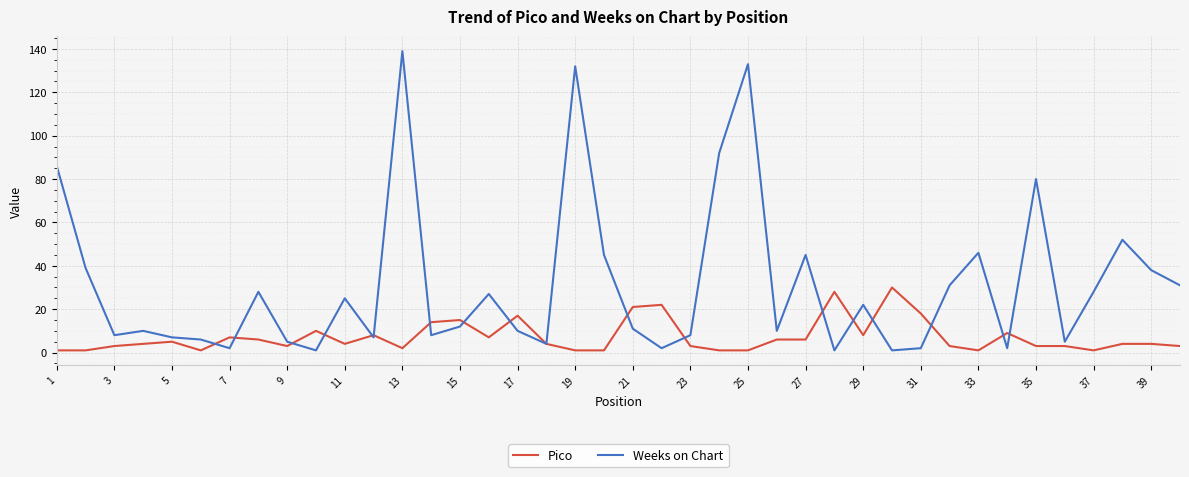

Which series has the largest total across all categories?

Weeks on Chart